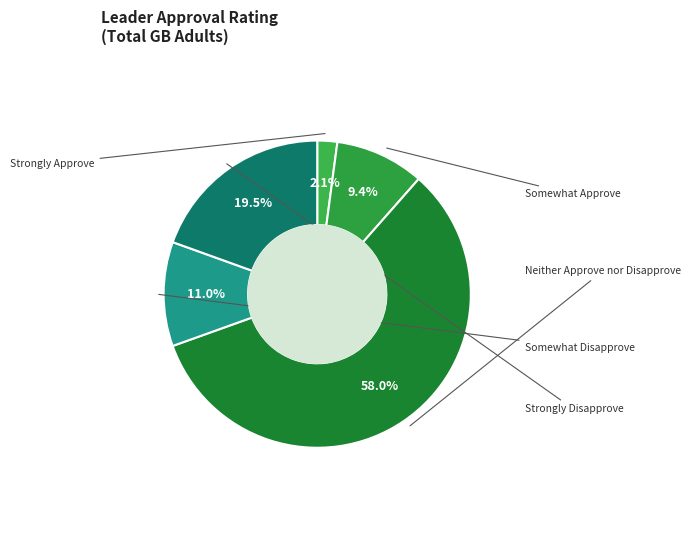

Rank the categories by value from lowest to highest.

Strongly Approve, Somewhat Approve, Somewhat Disapprove, Strongly Disapprove, Neither Approve nor Disapprove